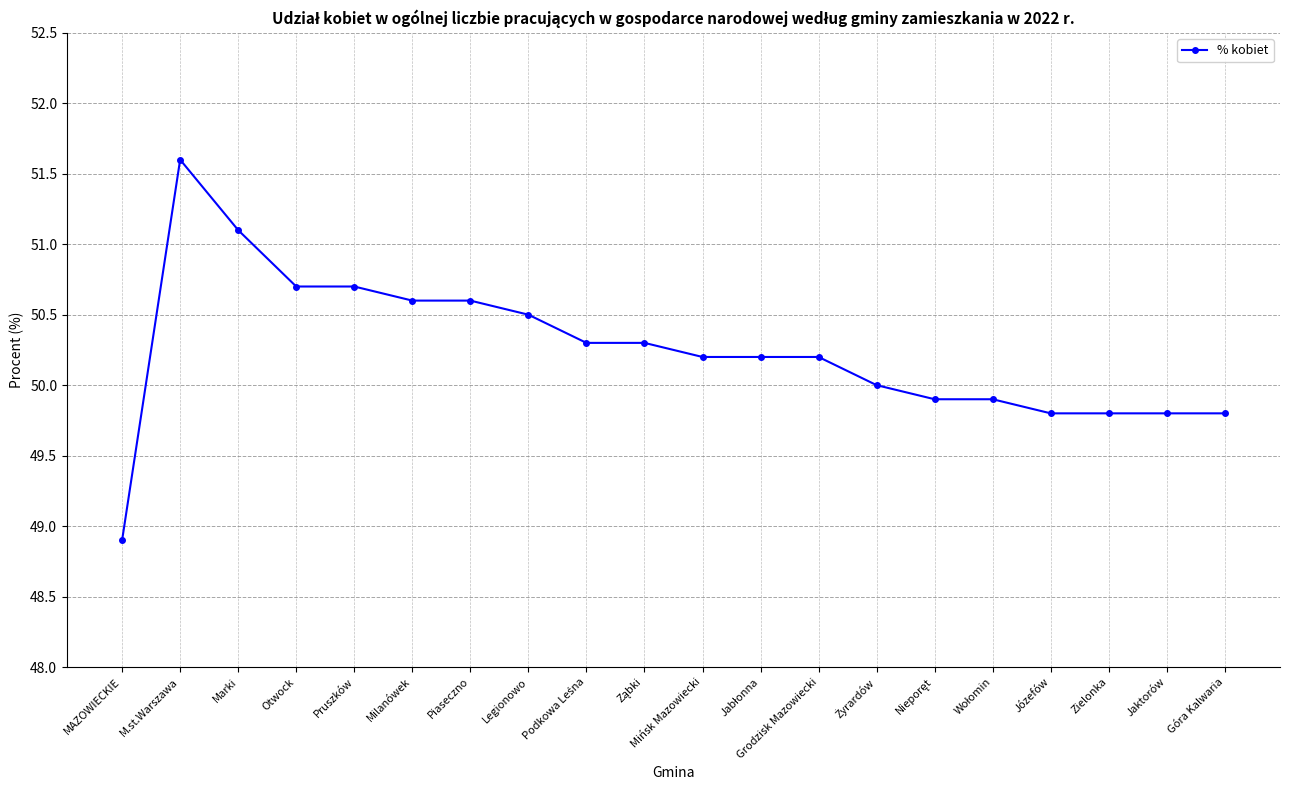

Is it true that the value at Grodzisk Mazowiecki is 50.2?

True